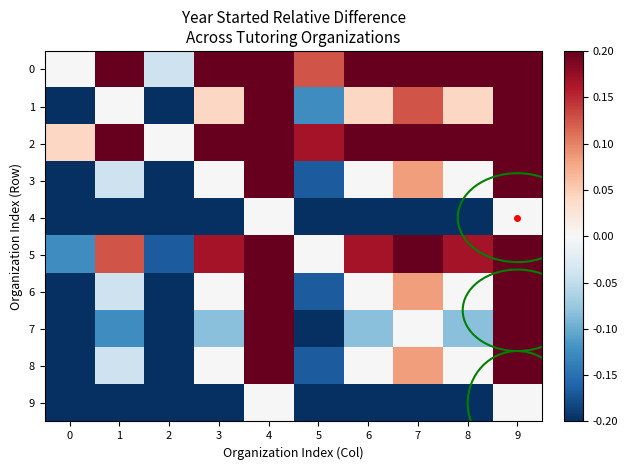

What is the minimum value shown in the chart?

-0.6